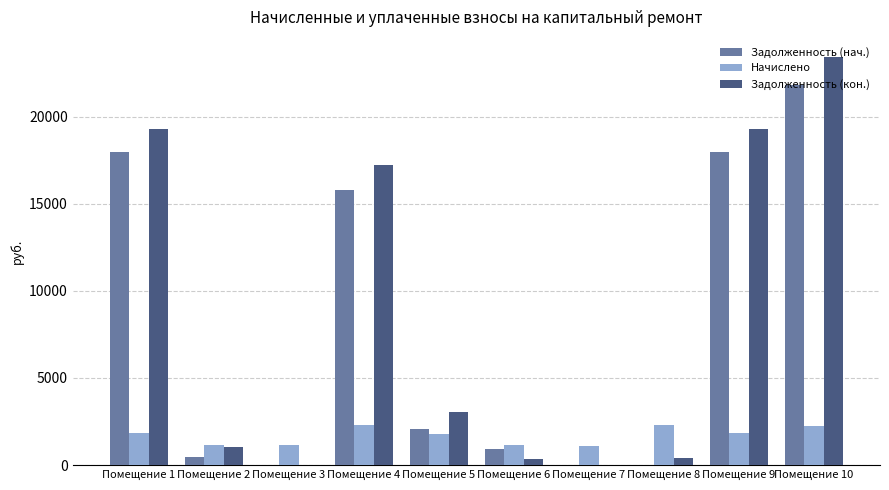

At which label is Задолженность (нач.) closest to 10909?

Помещение 4